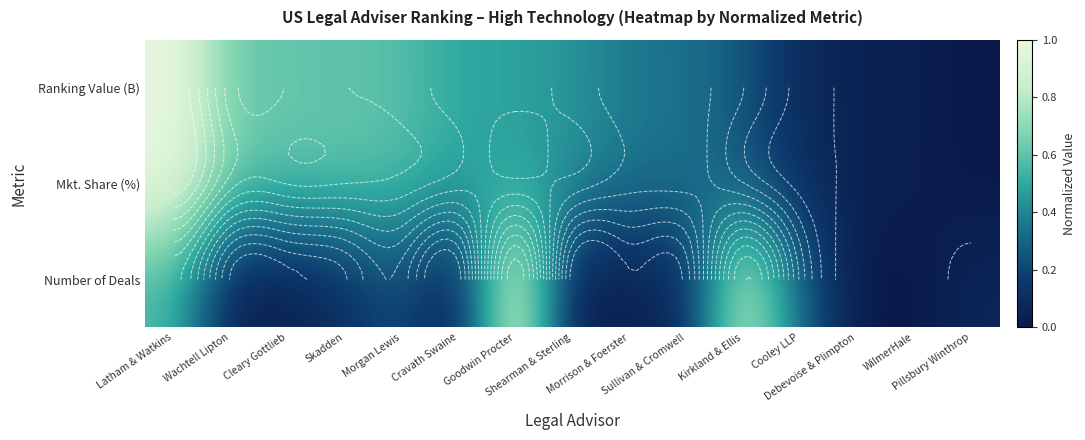

At how many categories does at least one series exceed 0?

15